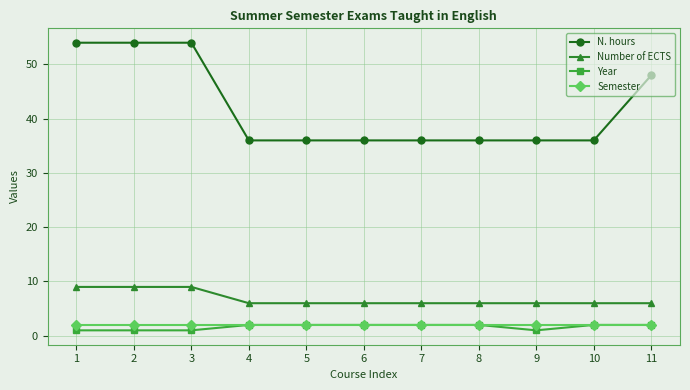

Is this an area chart (filled region under the line)?

No